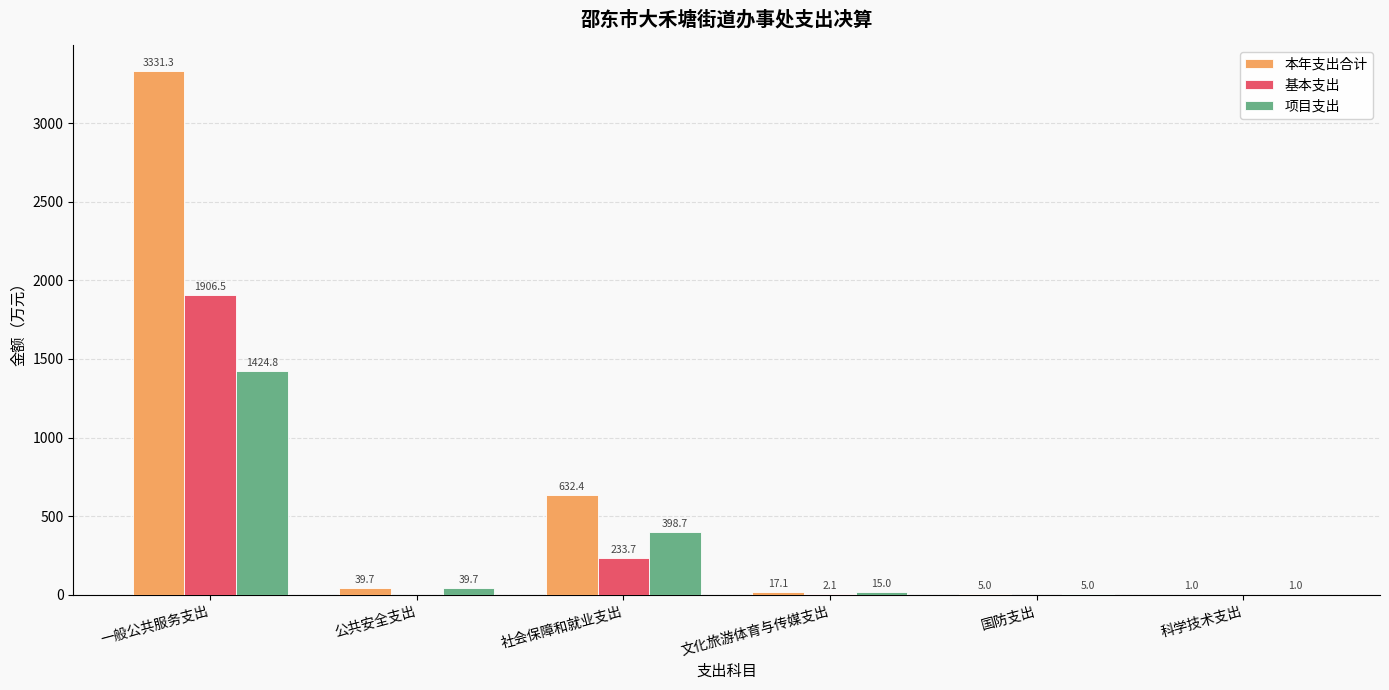

Is the value of 本年支出合计 at 科学技术支出 greater than the value of 项目支出 at 国防支出?

No